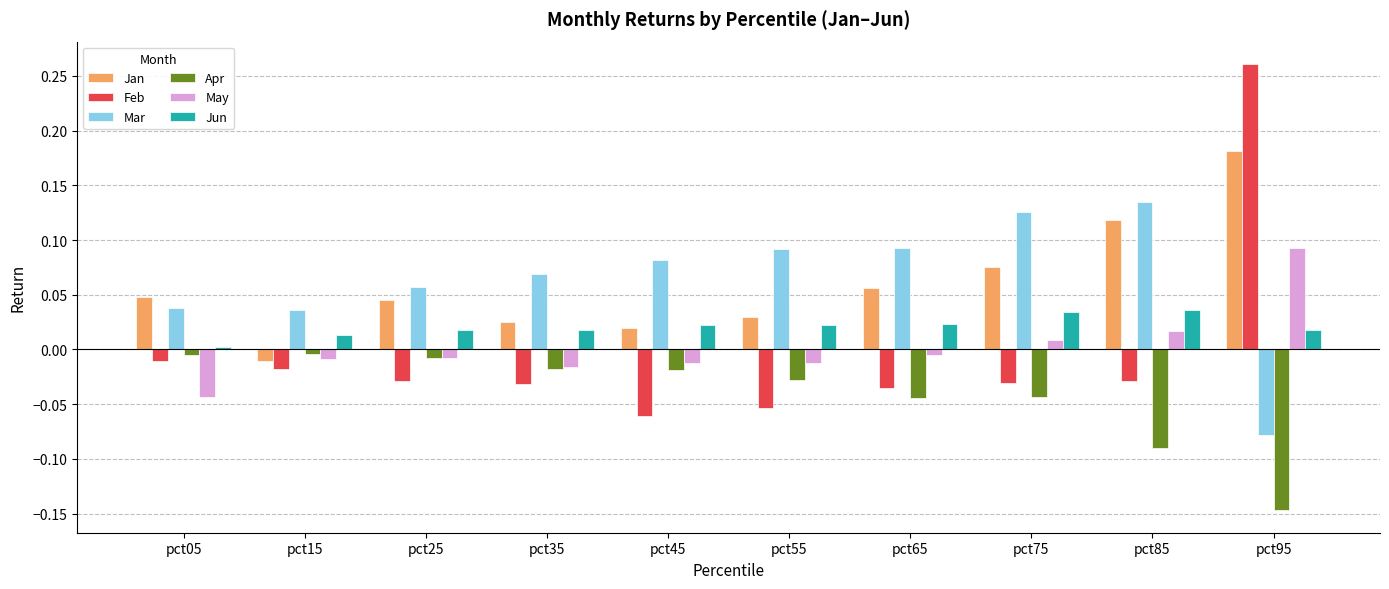

Which series has the largest total across all categories?

Mar